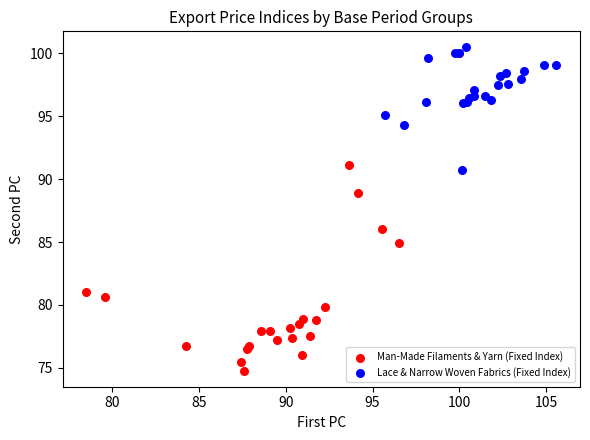

Which series contains the lowest Y value?

Man-Made Filaments & Yarn (Fixed Index)